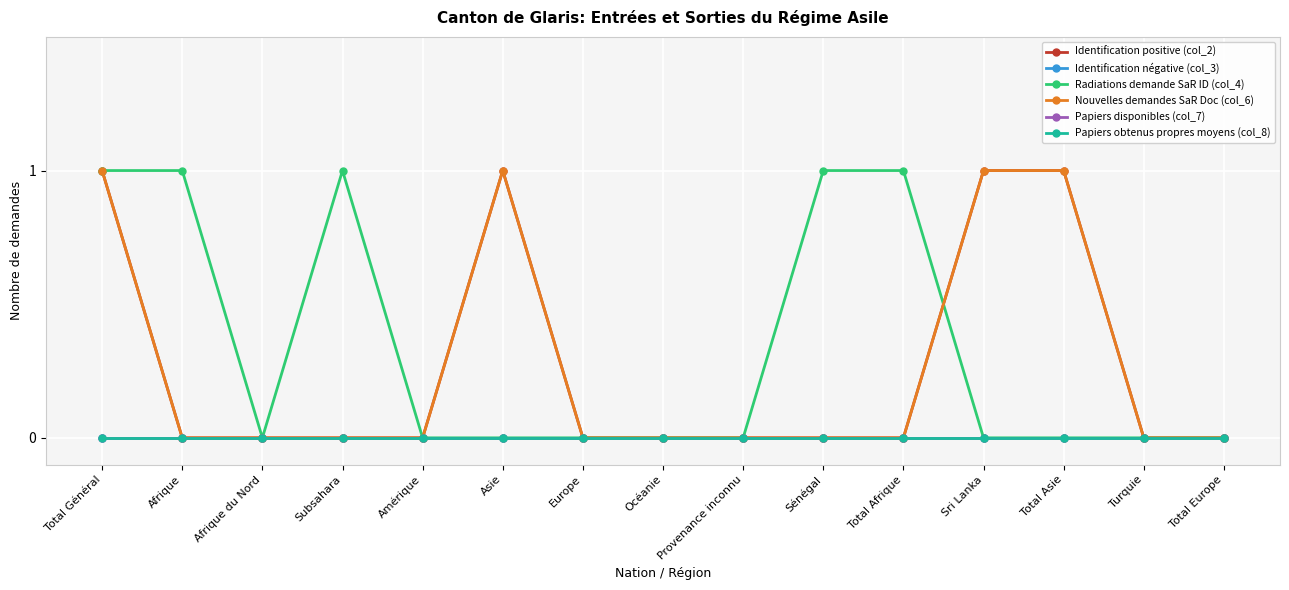

Is this an area chart (filled region under the line)?

No